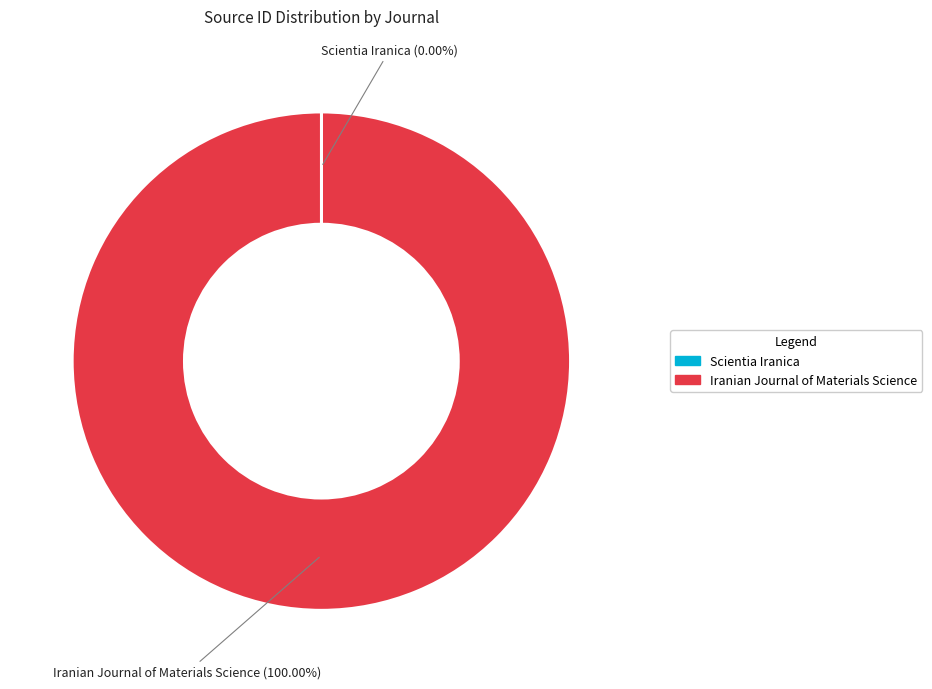

What is the majority slice?

Iranian Journal of Materials Science